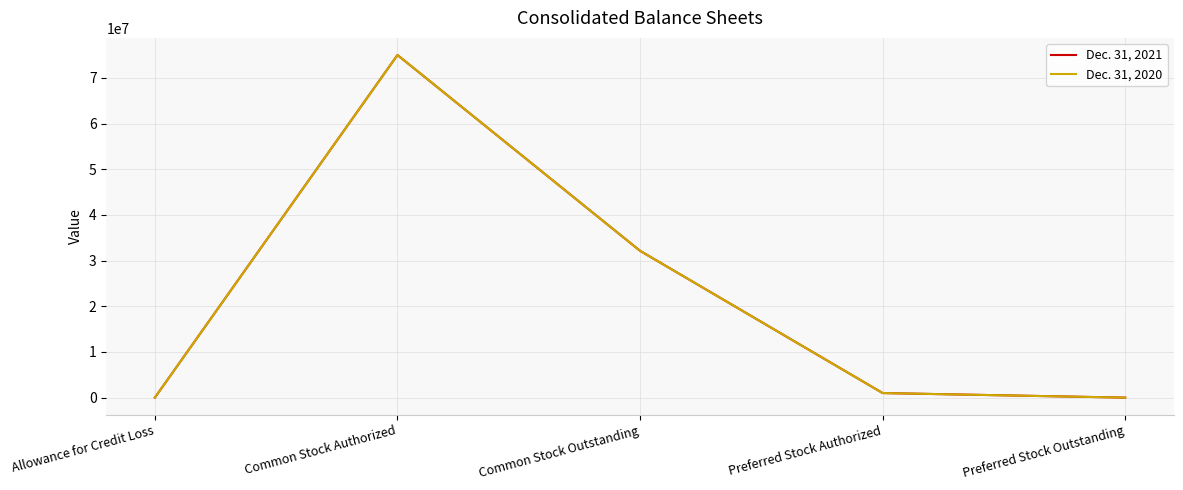

What is the difference between the second highest and second lowest values in the Dec. 31, 2020 series?

32126174